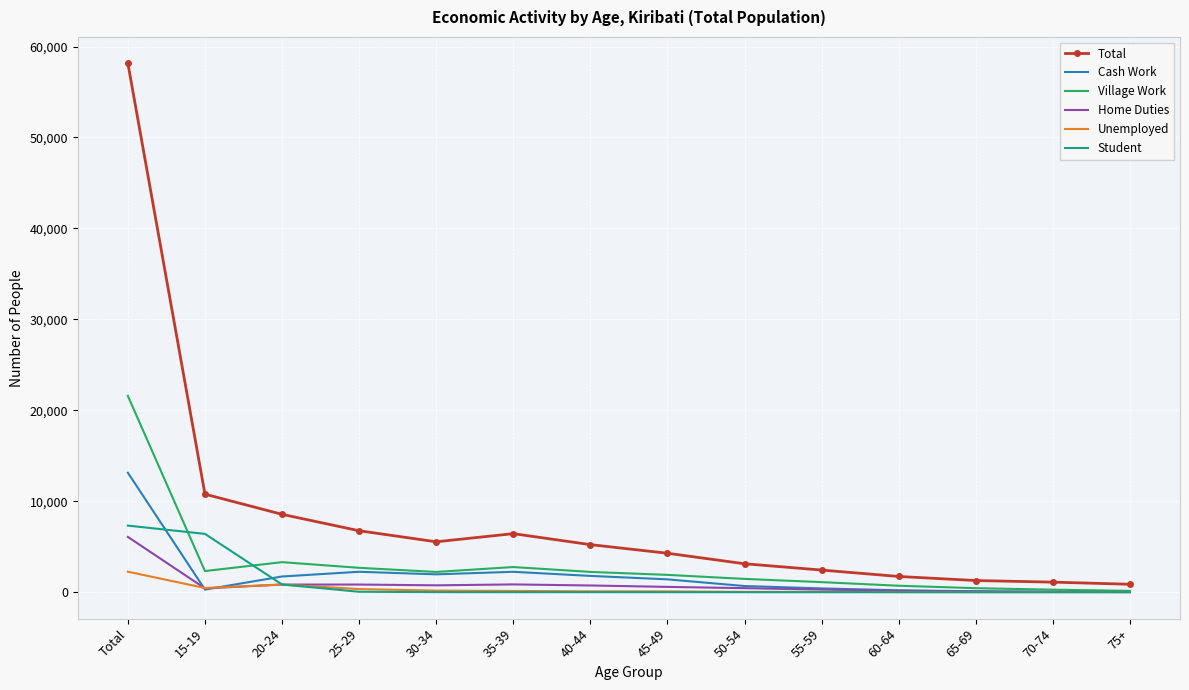

What is the difference between the highest and lowest values at Total?

55893